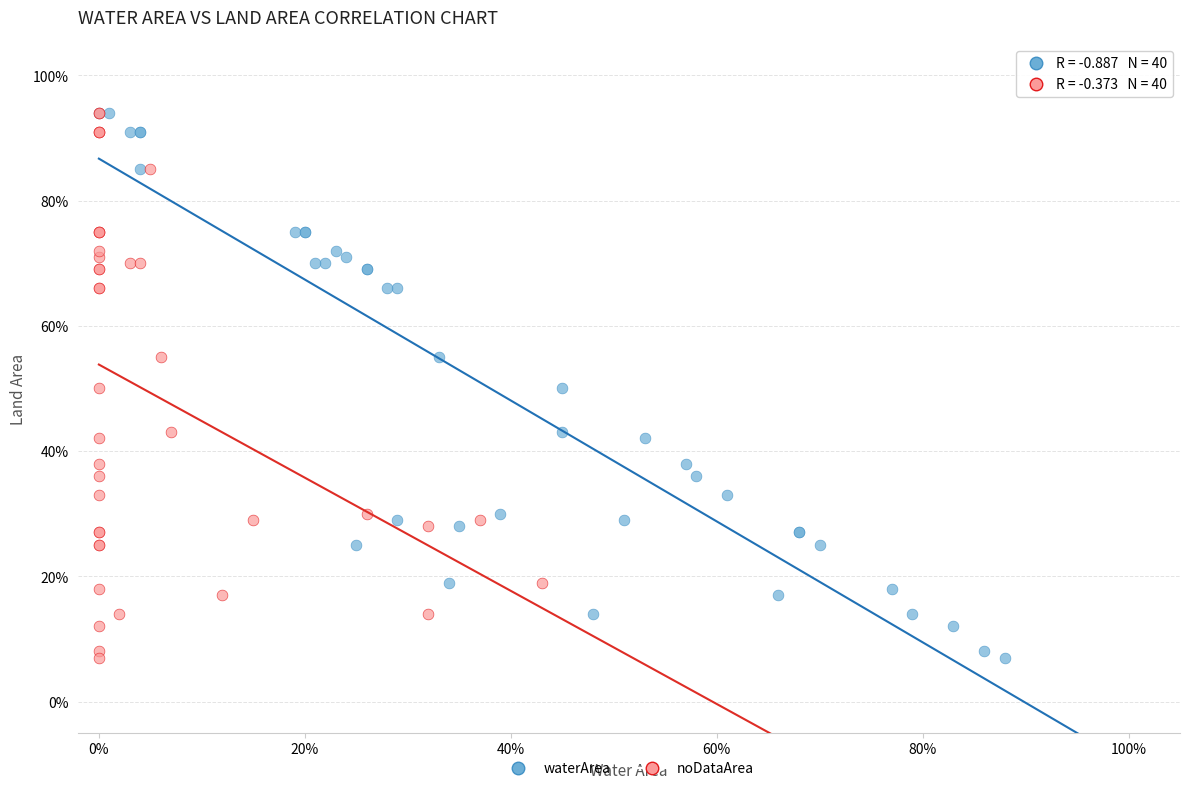

What are all the series names shown in the legend?

waterArea, noDataArea